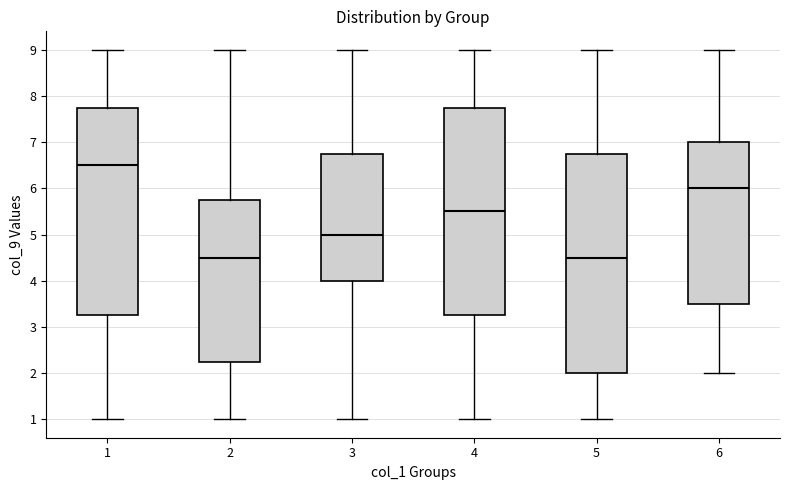

Reading left to right, transcribe this box plot: for each box, give where its median line is, the range the box spans, and where its two whiskers end, as read against the y-axis. The values are not printed on the chart, so give them approximately, as read against the axis.

1: median 6.5, box 3.3 to 7.8, whiskers 1.0 to 9.0
2: median 4.5, box 2.3 to 5.8, whiskers 1.0 to 9.0
3: median 5.0, box 4.0 to 6.8, whiskers 1.0 to 9.0
4: median 5.5, box 3.3 to 7.8, whiskers 1.0 to 9.0
5: median 4.5, box 2.0 to 6.8, whiskers 1.0 to 9.0
6: median 6.0, box 3.5 to 7.0, whiskers 2.0 to 9.0